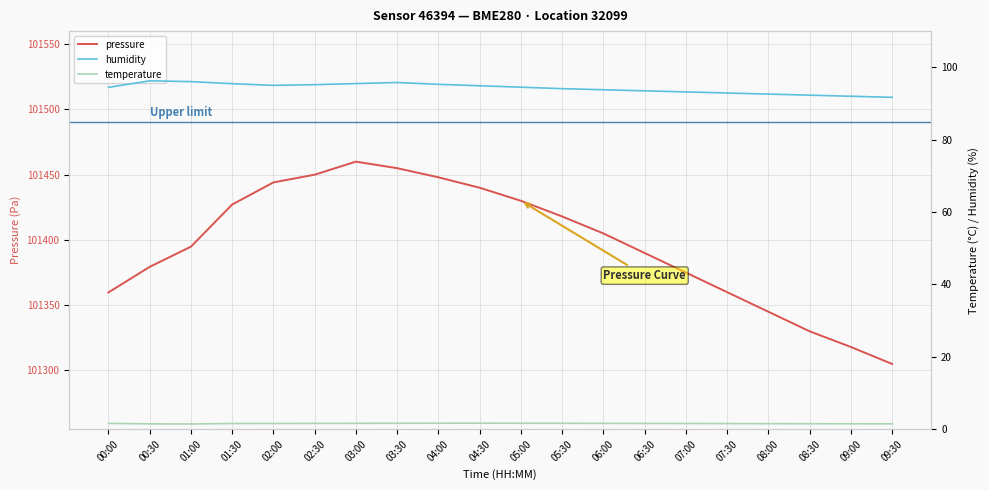

True or false: temperature and humidity cross at least once.

False